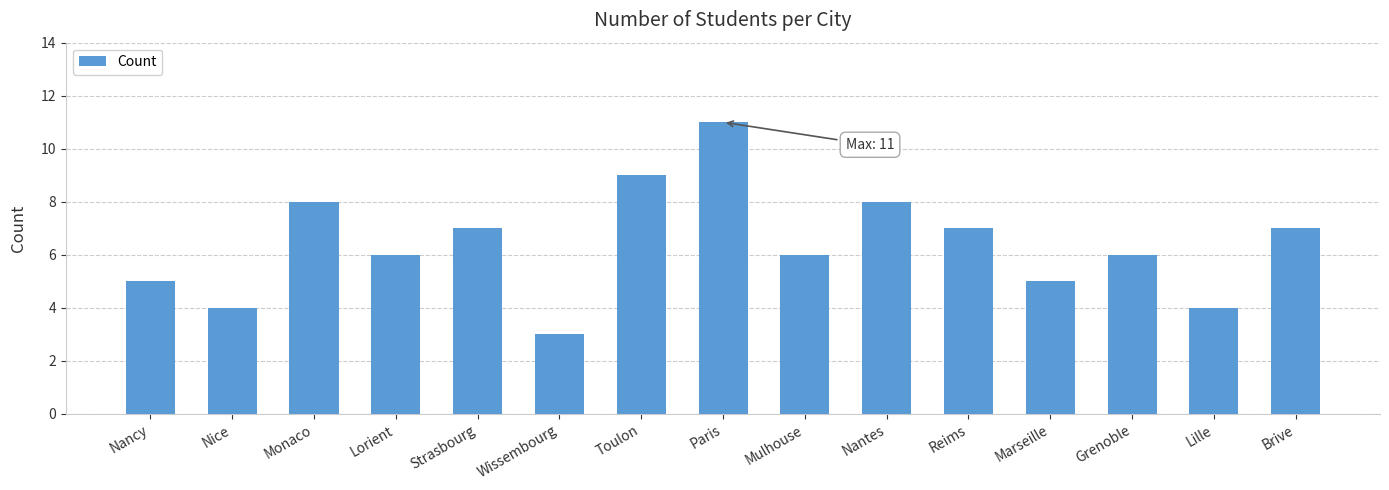

What is the value of the 15th bar from the left?

7